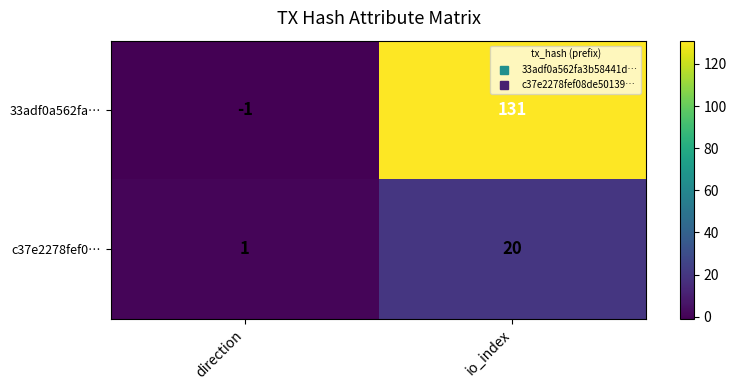

Count the number of categories in the chart.

2